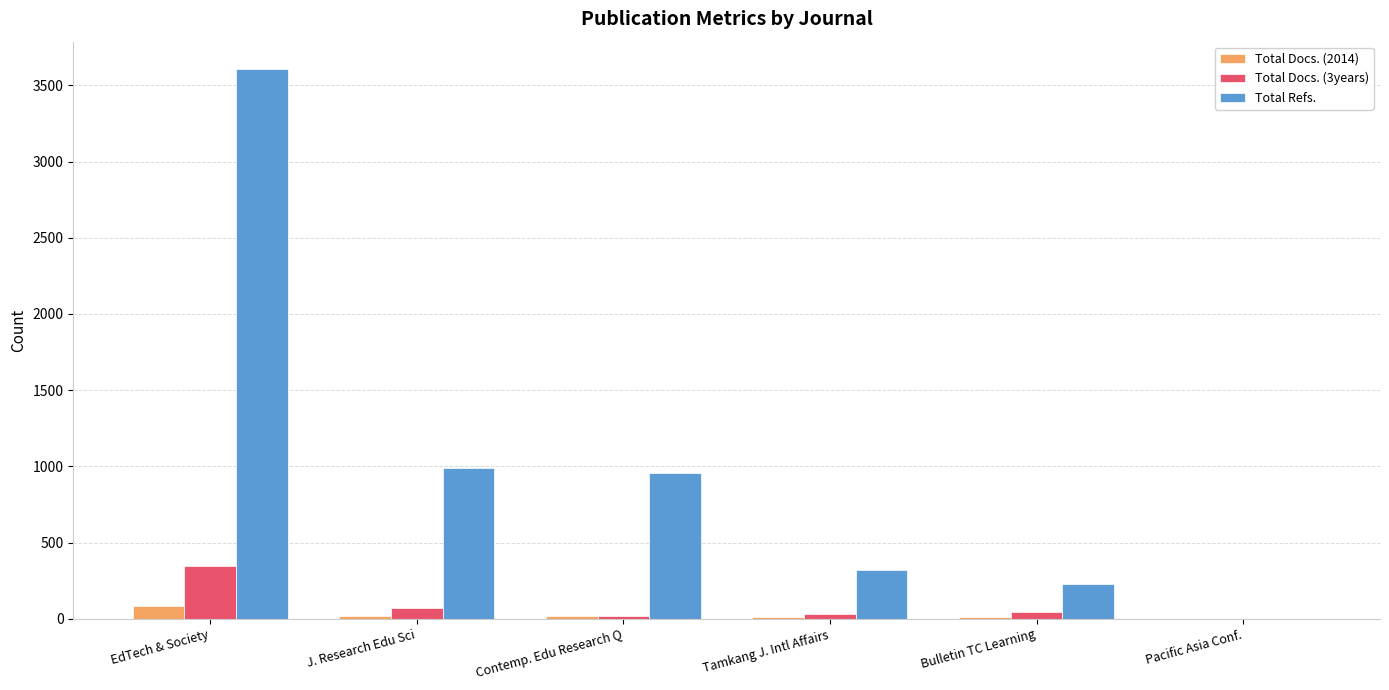

At which category is the sum across all series the highest?

EdTech & Society